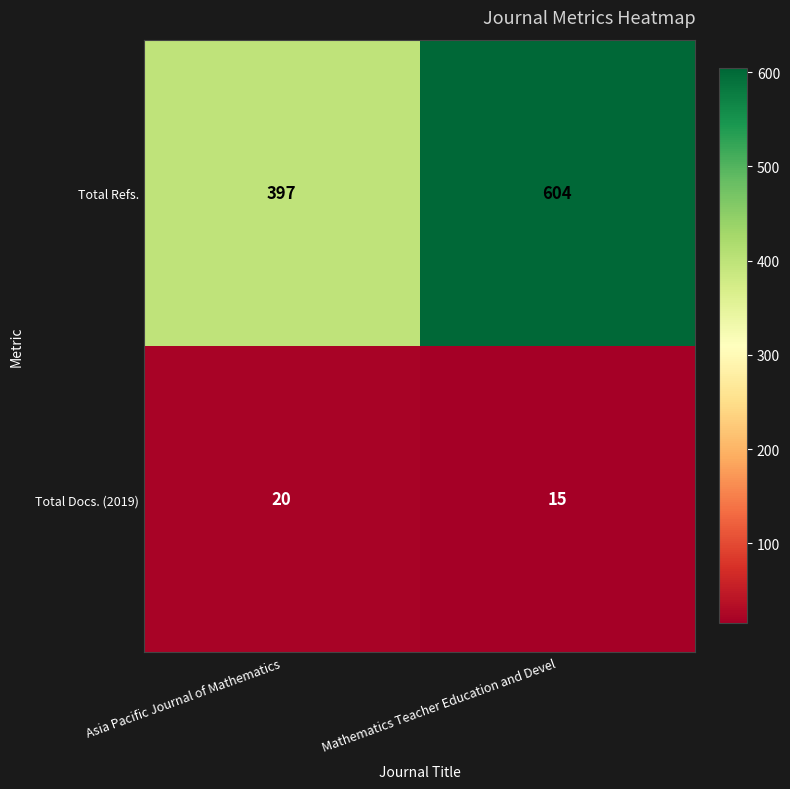

Which series changed the most between Asia Pacific Journal of Mathematics and Mathematics Teacher Education and Devel?

Total Refs.